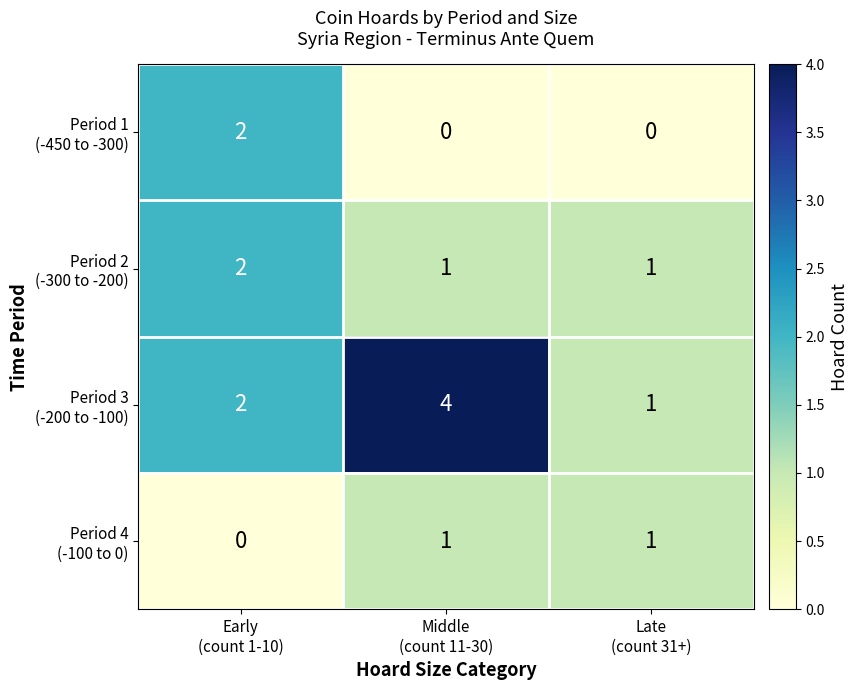

How many categories are shown in the chart?

3